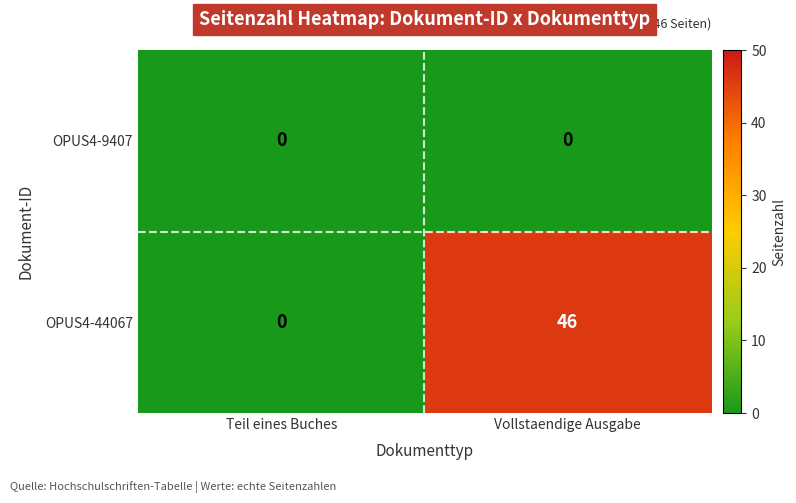

Reading right to left, list all the values displayed in this chart.

OPUS4-9407: 0	0
OPUS4-44067: 46	0